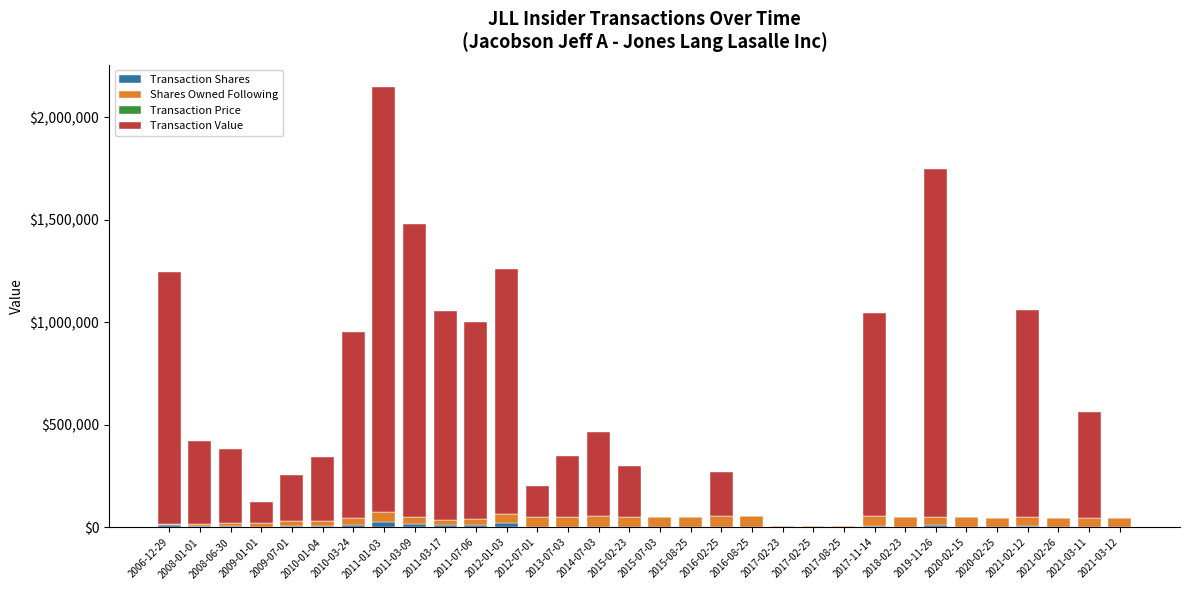

At which category is the sum across all series the highest?

2011-01-03